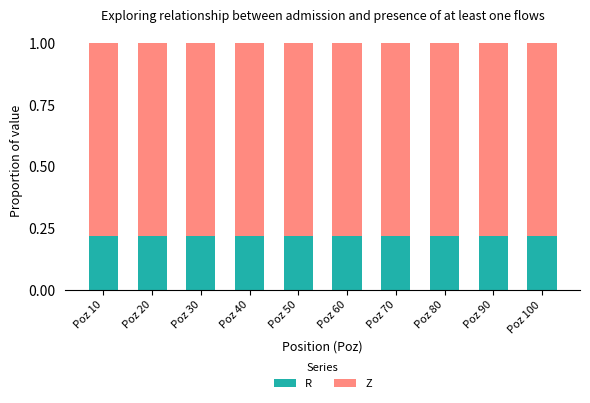

What is the sum of the R values at Poz 30 and Poz 10?

0.4